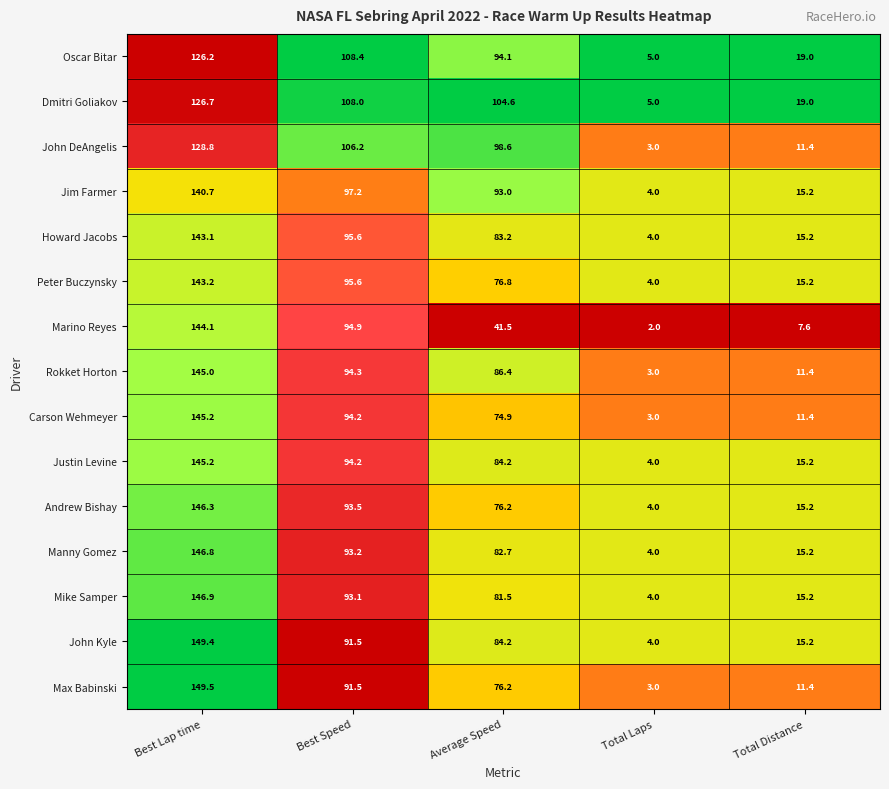

Count the number of categories in the chart.

5